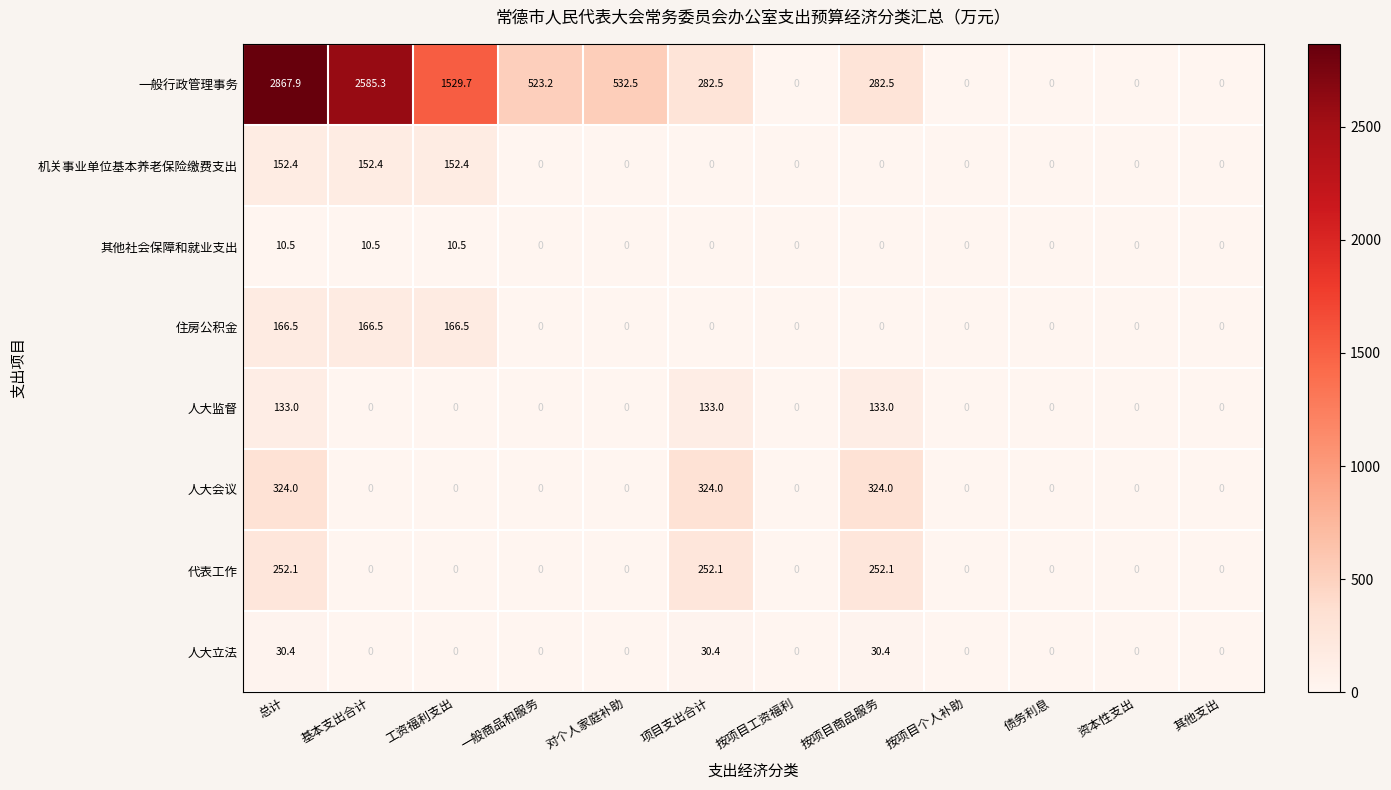

Which category has the highest value across all series?

总计